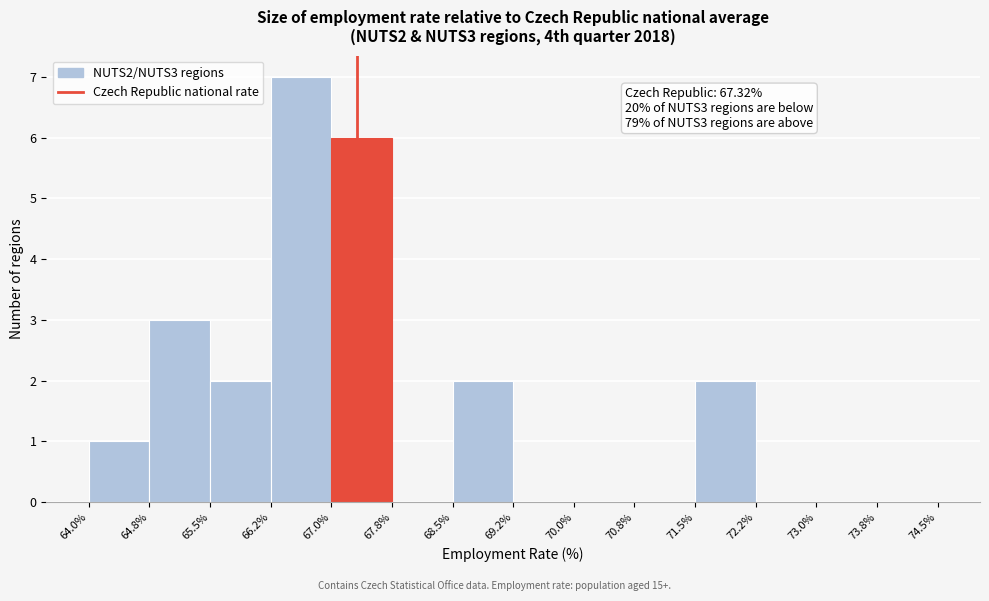

Over which range of the x-axis is the bar tallest?

66.2% to 67.0%